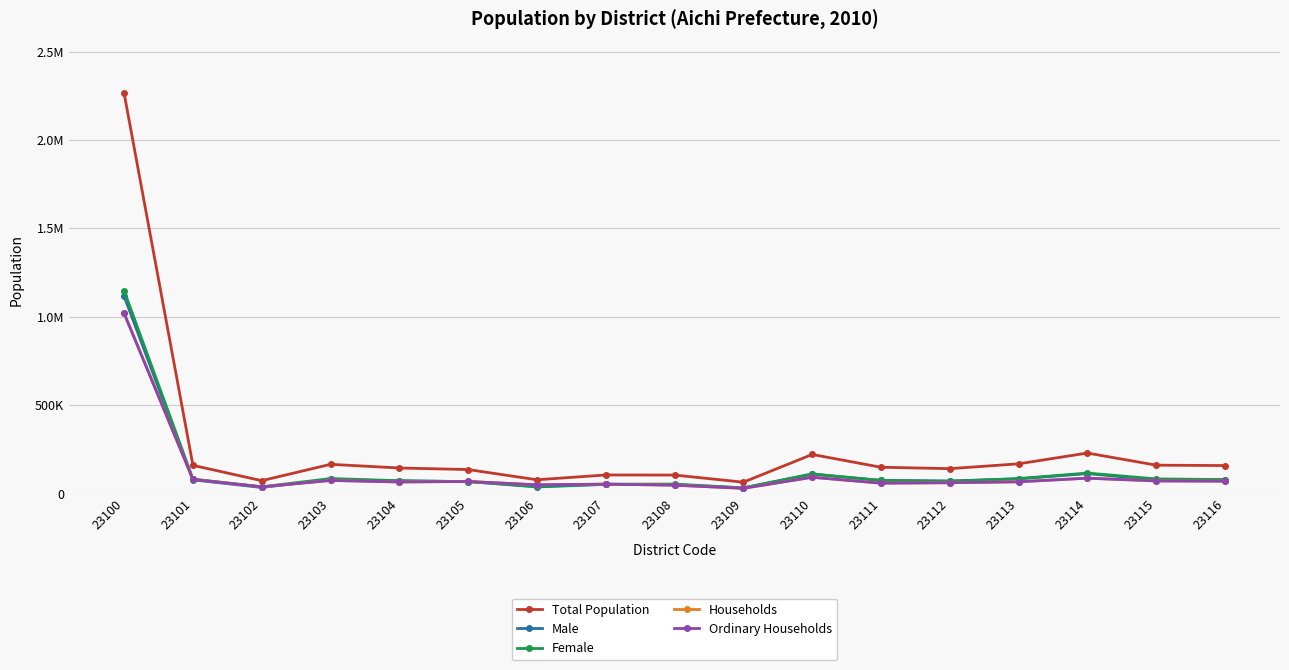

Where is the first local maximum for Ordinary Households?

23103